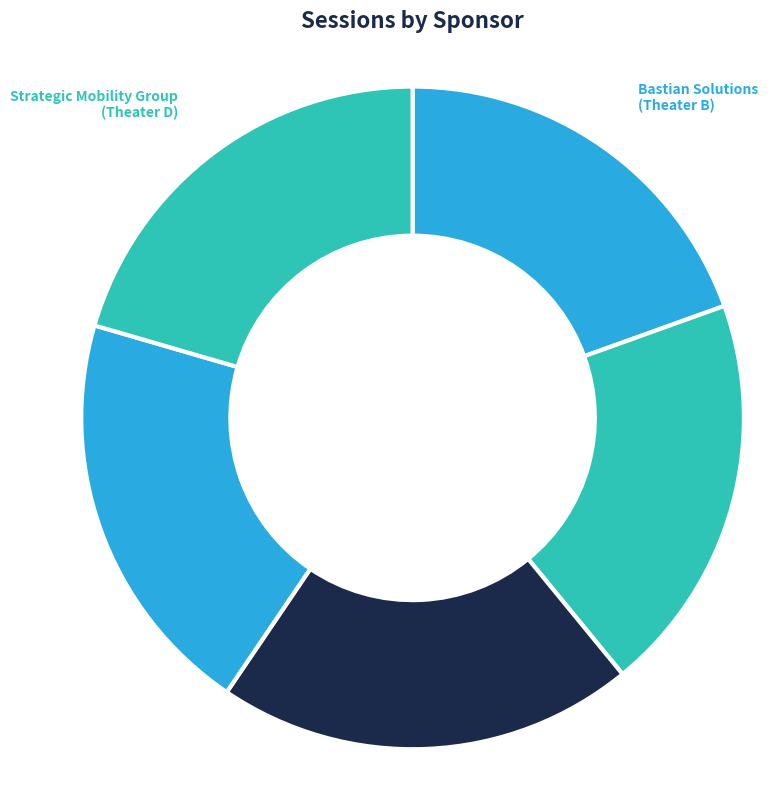

How many segments does this pie chart have?

5